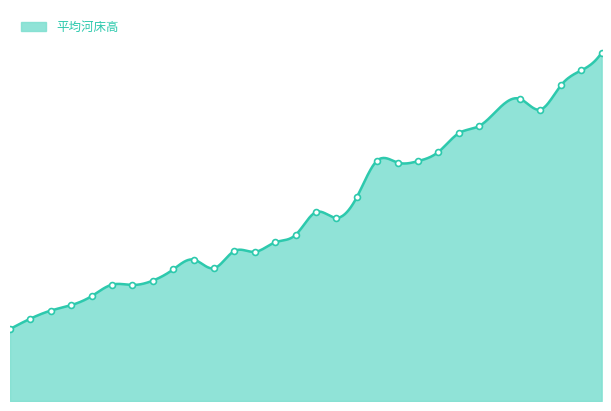

What is the ratio of the value at 56.6 to the value at 57.4?

1.0